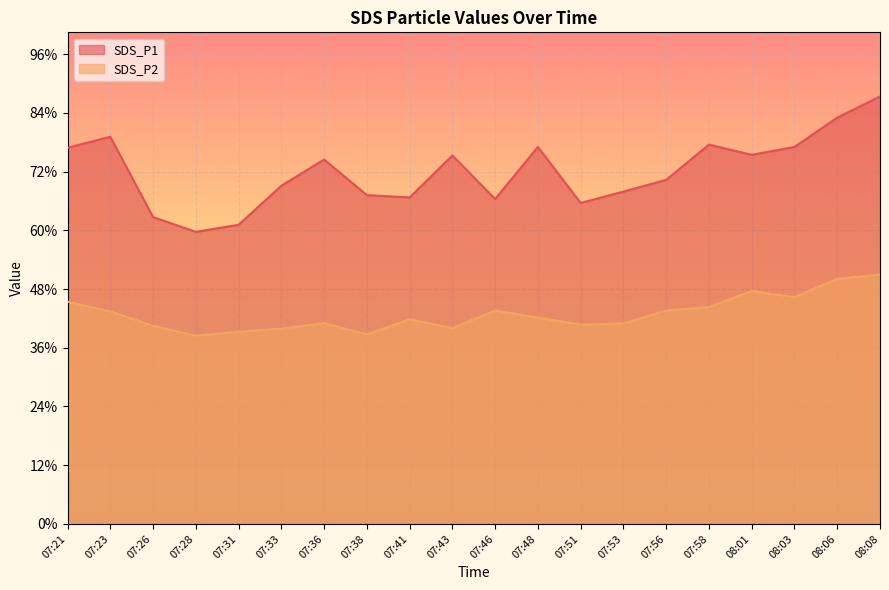

What is the label of the 13th point from the left?

07:51